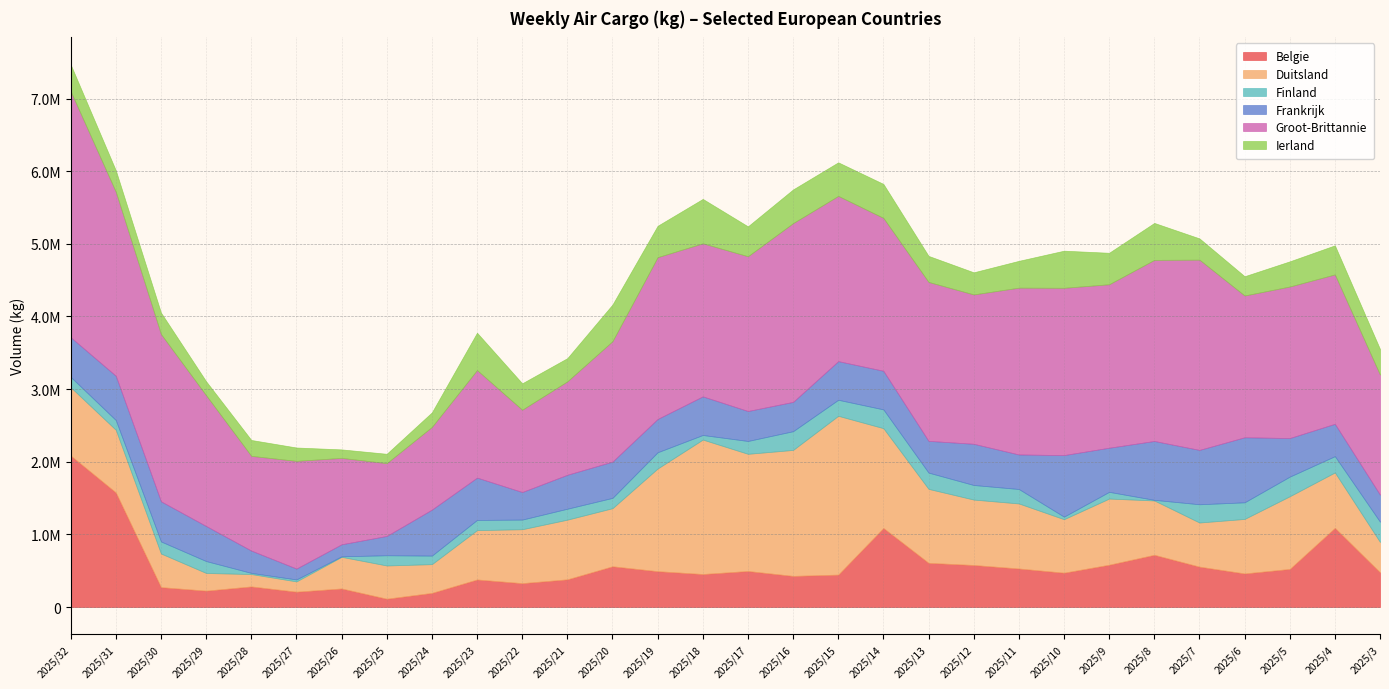

At how many categories does at least one series exceed 2421606?

5